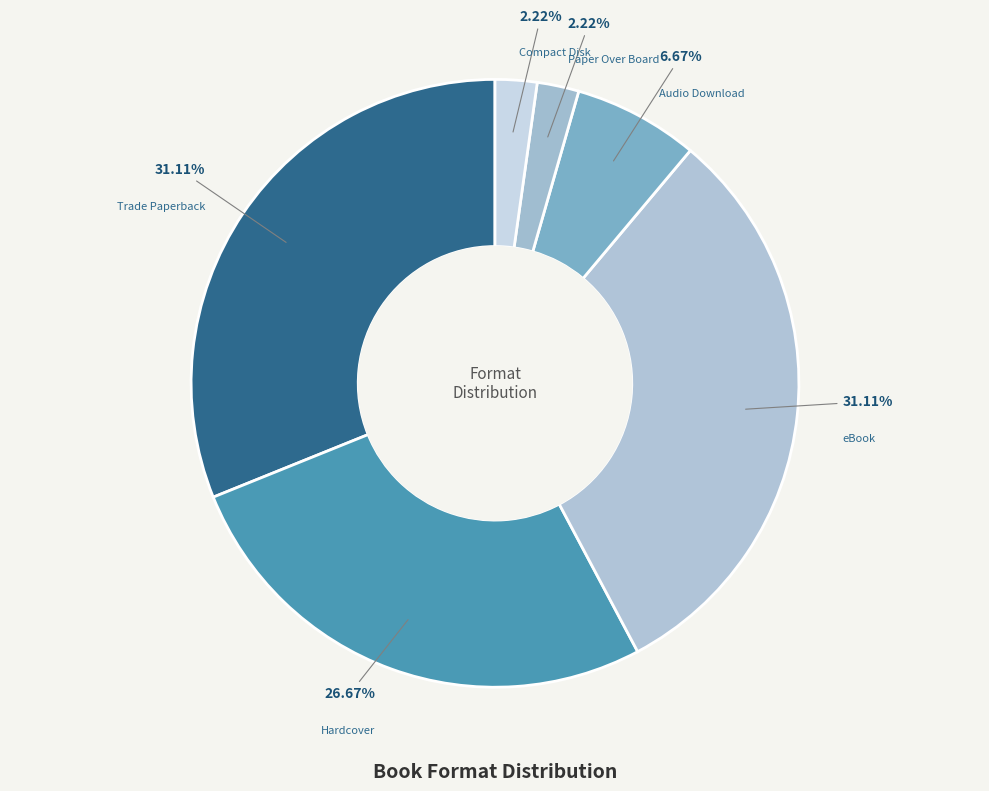

Is there a majority slice in this chart?

No